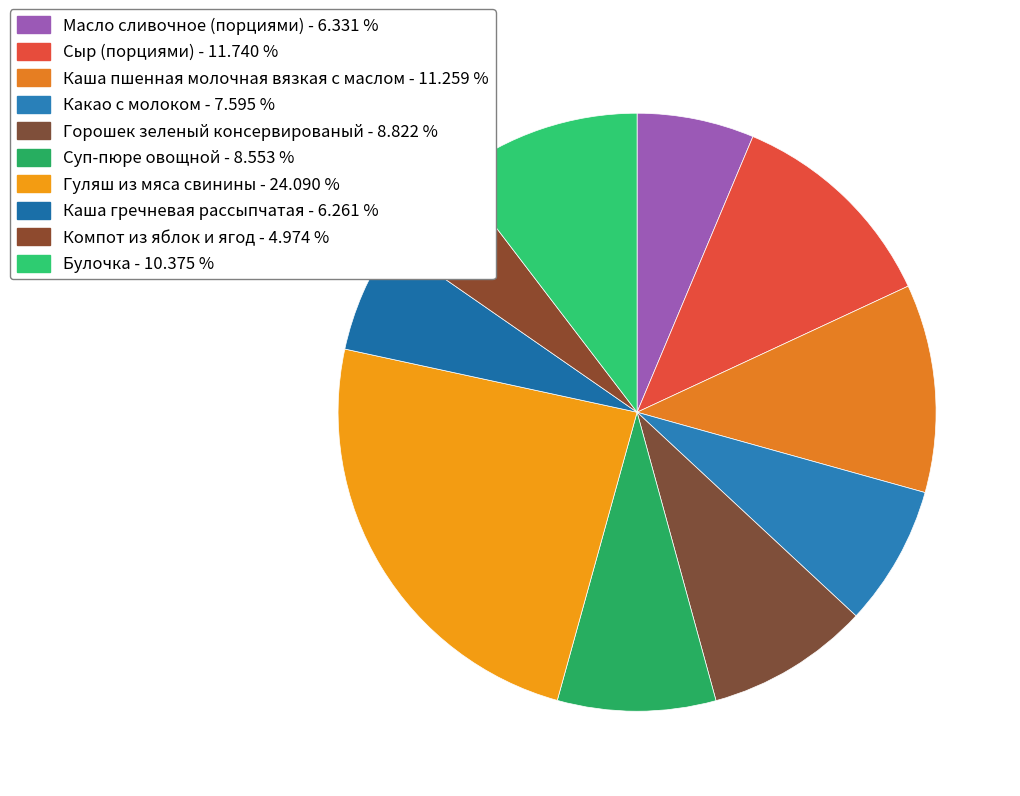

What percentage is the Масло сливочное (порциями) slice, to the nearest percent?

6%